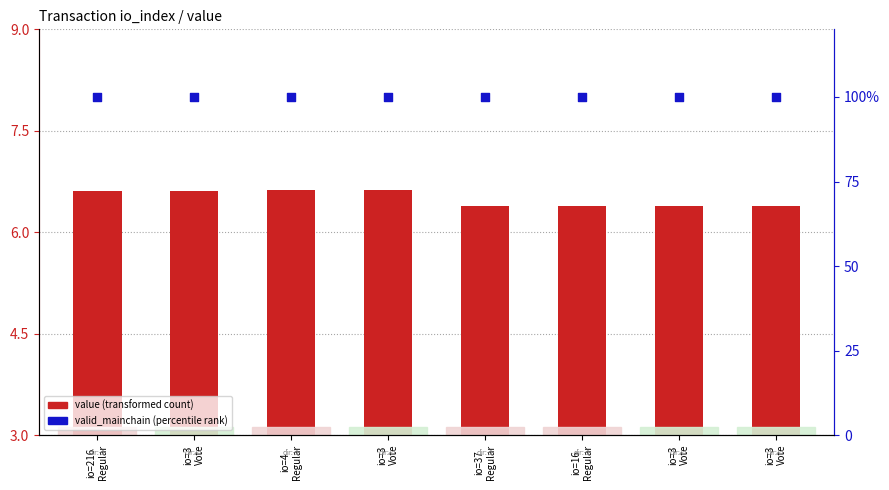

At which category is the sum across all series the highest?

io=4
Regular